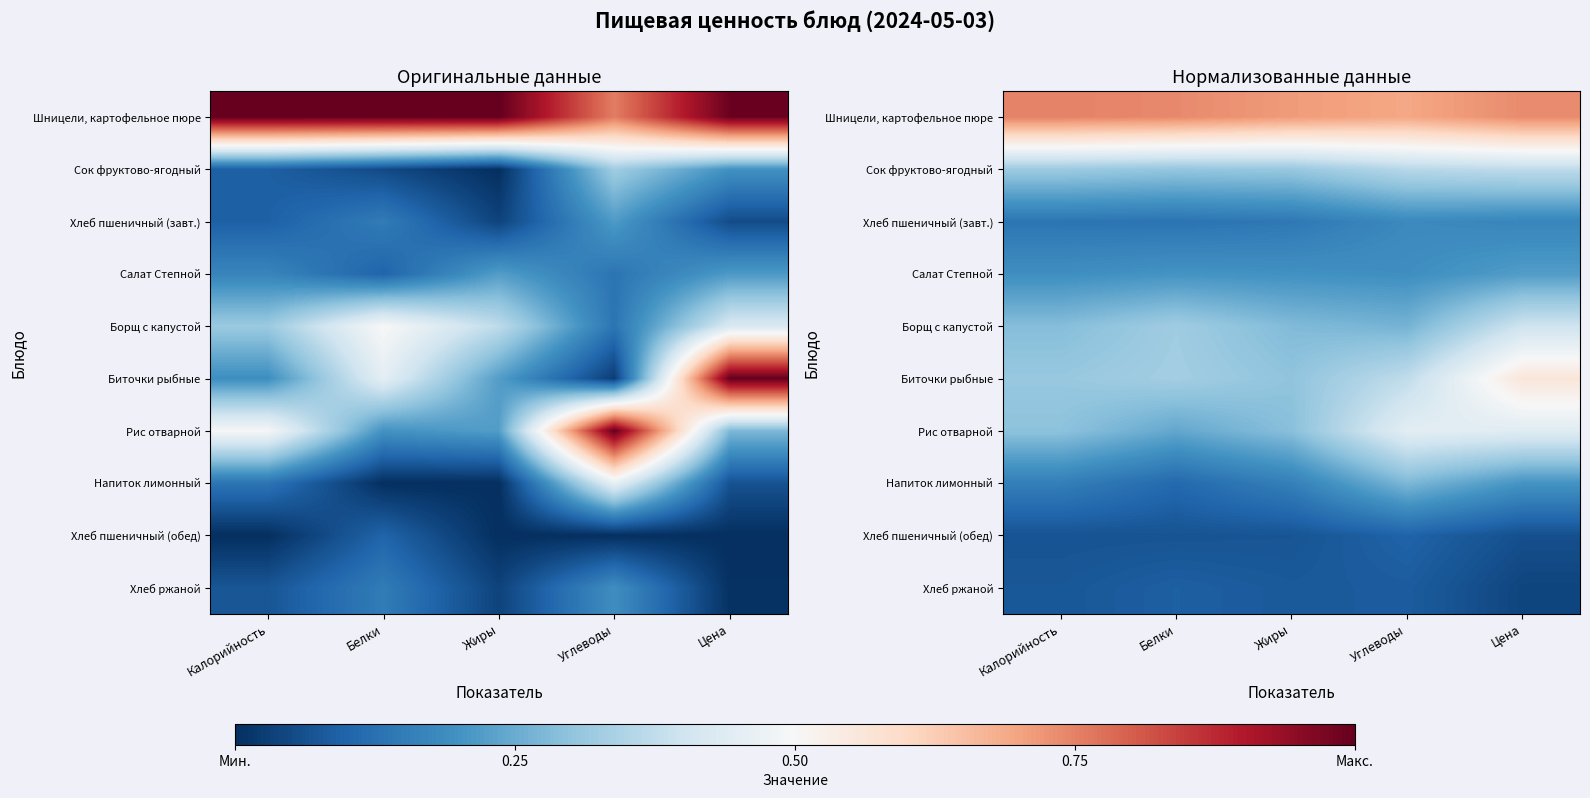

Where is Хлеб пшеничный (обед) nearest to the value 0?

Цена